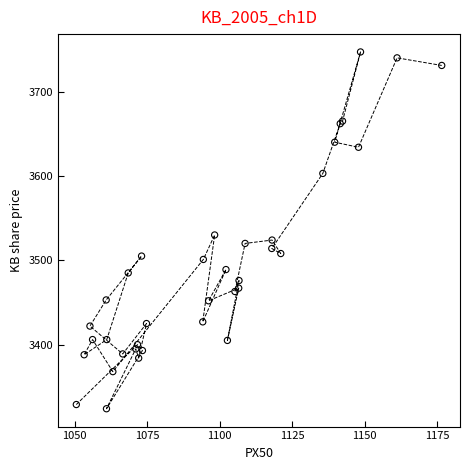

What Y value in the scatter plot is closest to 3535?

3530